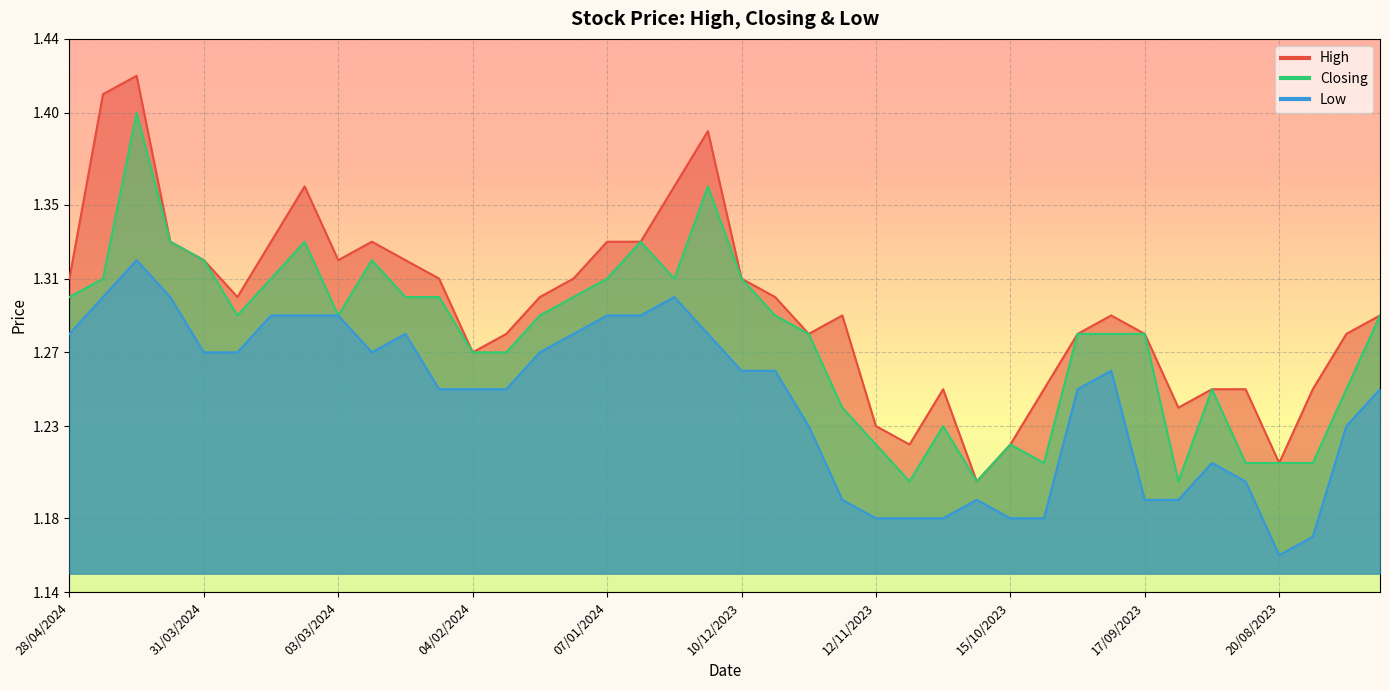

What is the label of the 5th point from the right?

27/08/2023